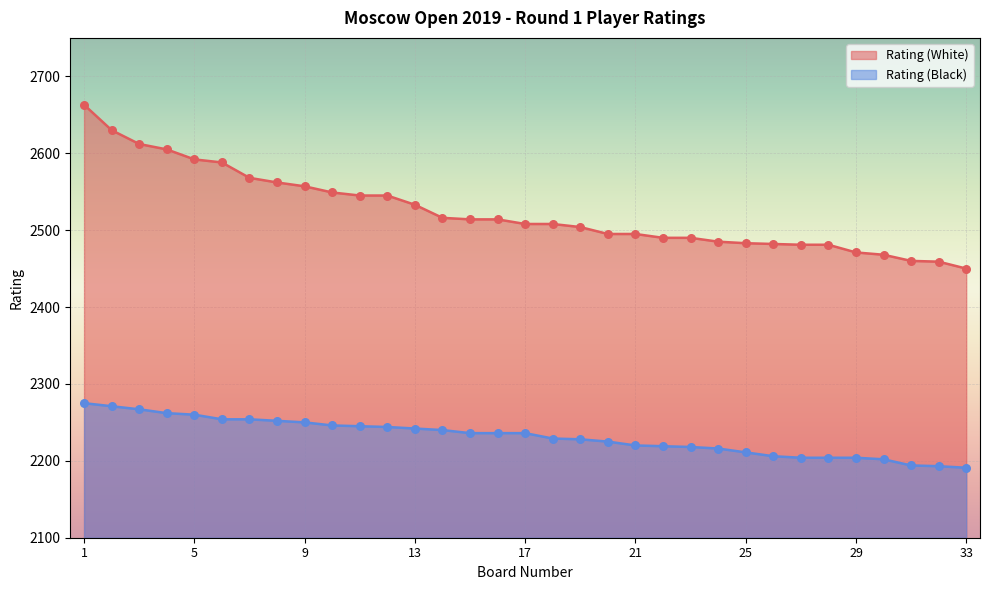

Which series contains the highest Y value?

Rating (White)